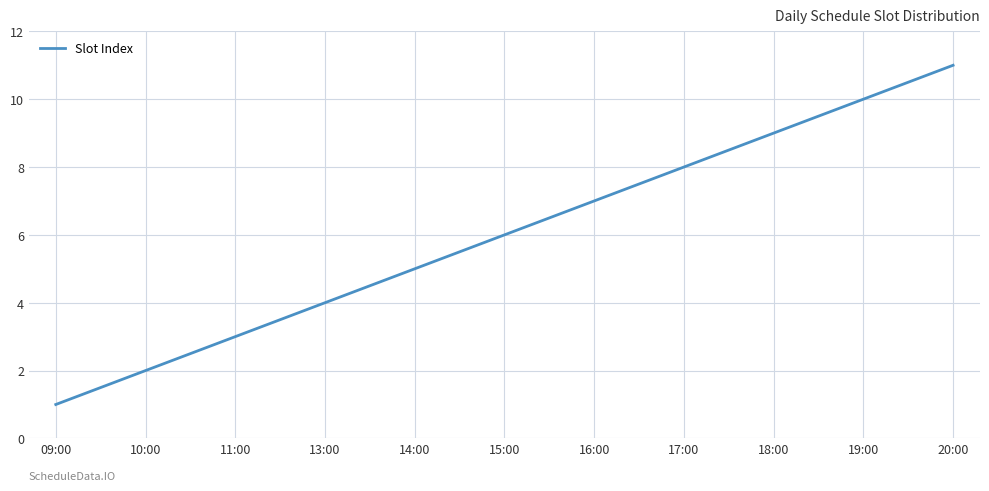

Which label corresponds to the largest value in the chart?

20:00